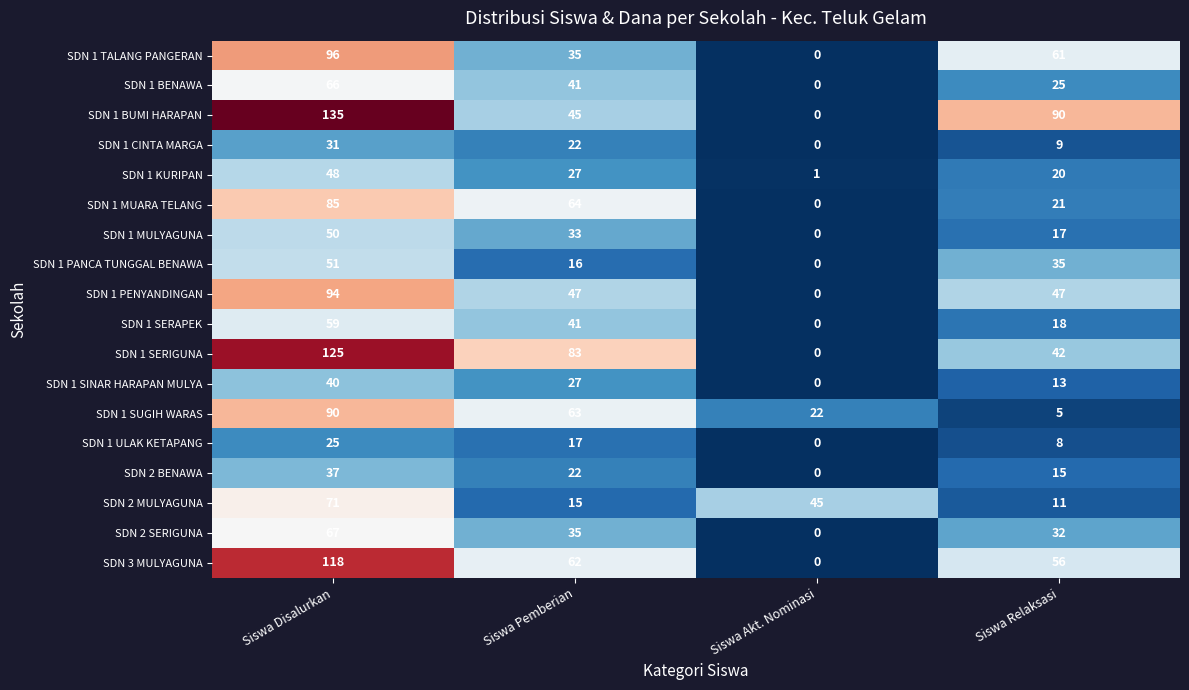

What is the difference between the SDN 1 MULYAGUNA values at Siswa Pemberian and Siswa Akt. Nominasi?

33